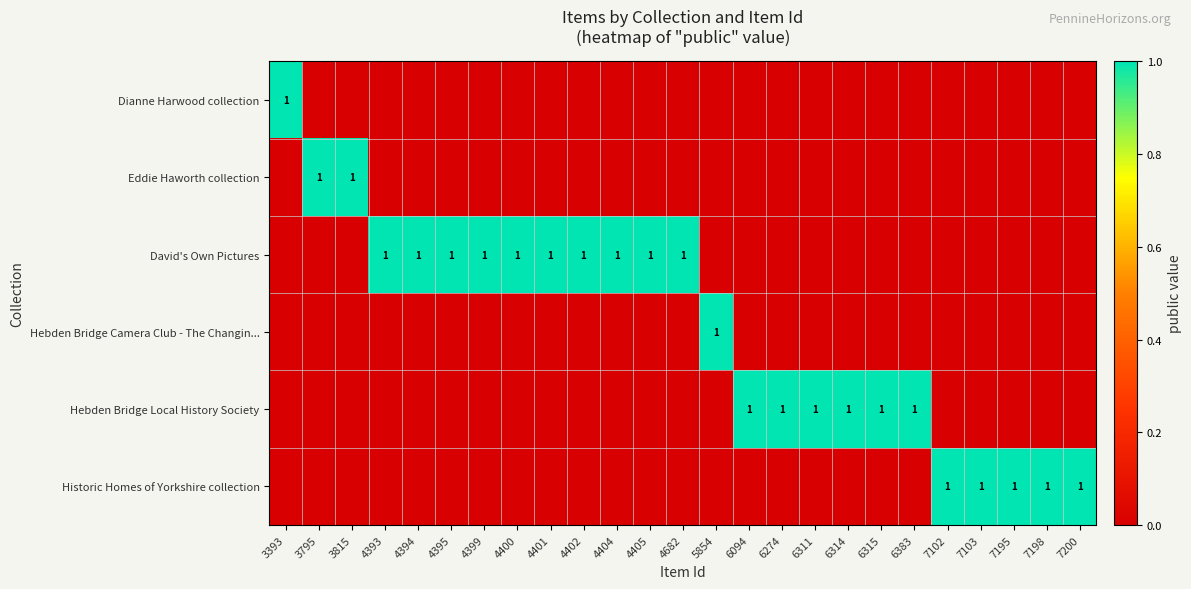

The Hebden Bridge Camera Club - The Changin... series shows 1 at 5854. True or false?

True